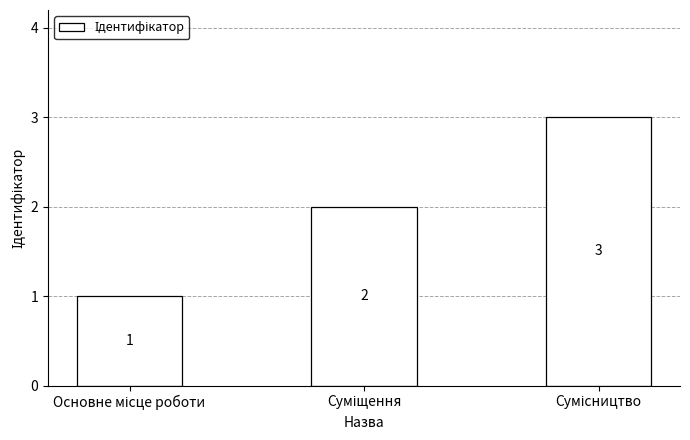

Count the values in the range 1 to 3.

3